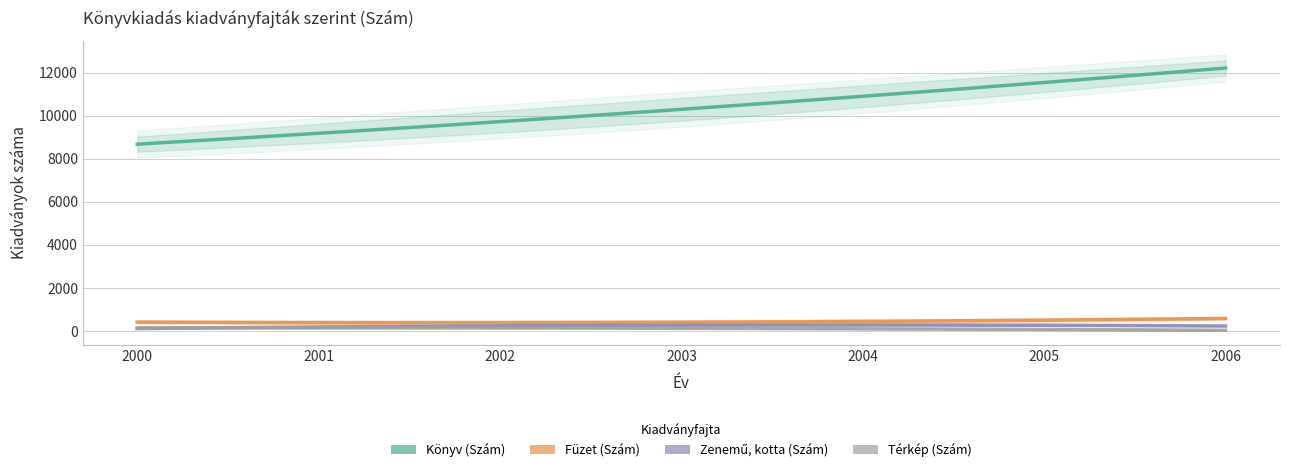

Is this an area chart (filled region under the line)?

No